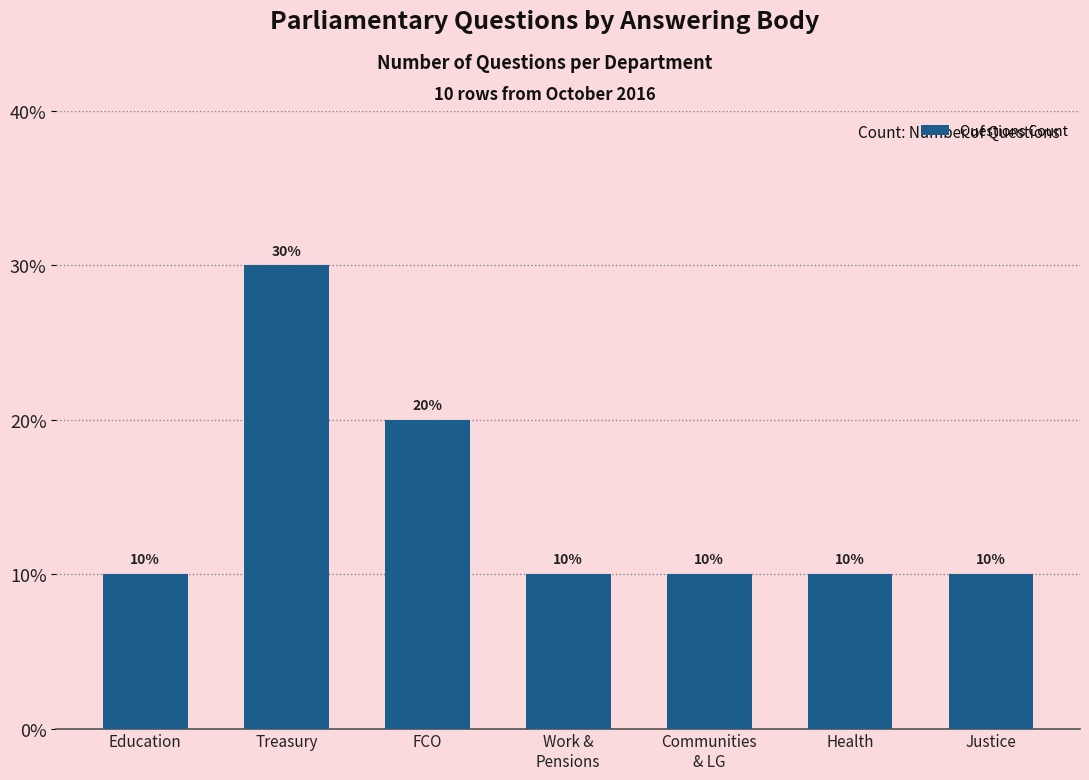

What position from the left is Work &
Pensions?

4